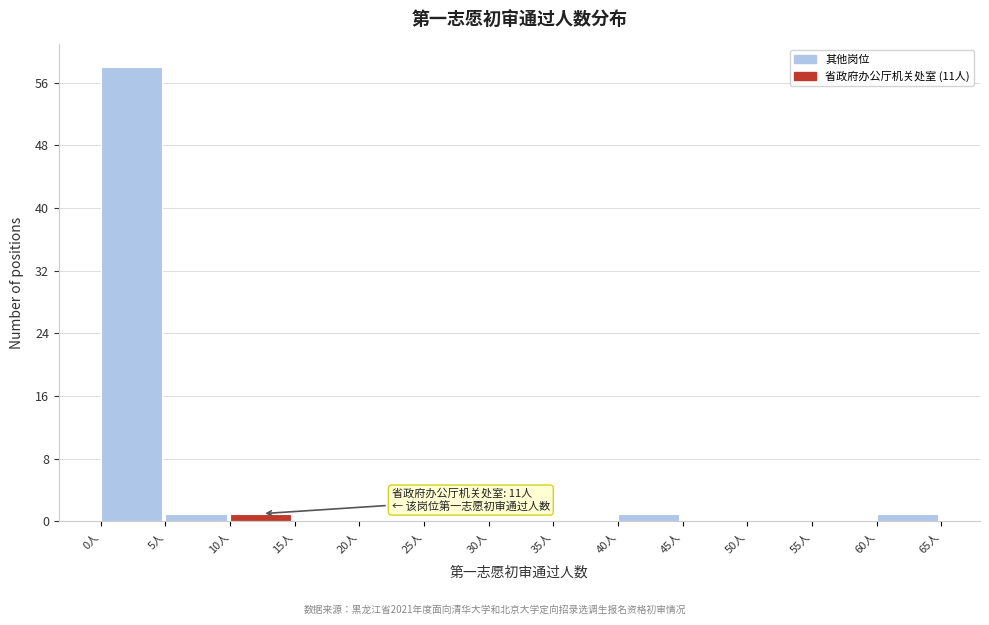

Which range on the x-axis has the tallest bar?

0 to 5